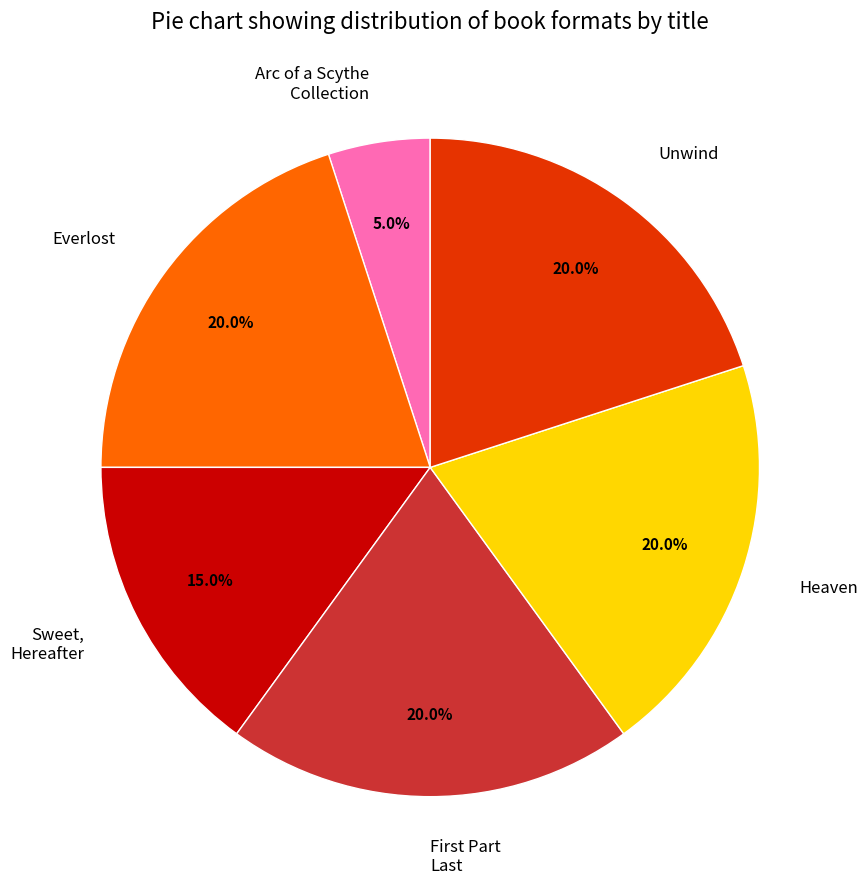

Approximately how many times larger is the value at Sweet, Hereafter compared to Arc of a Scythe Collection?

3.0